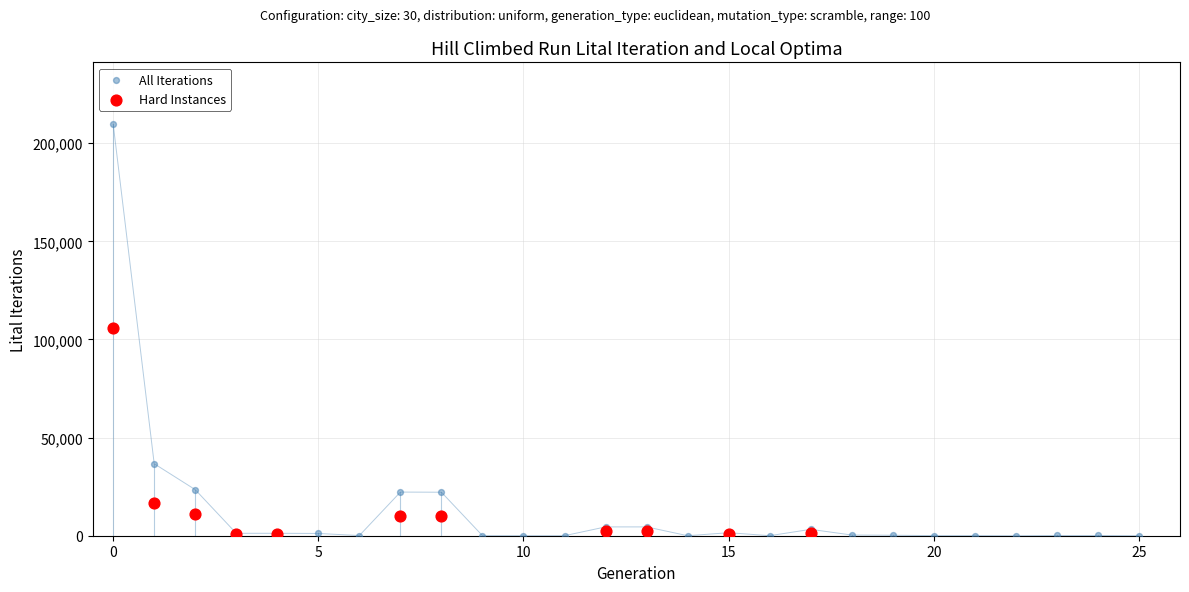

Which series has the largest Y range (max minus min)?

All Iterations